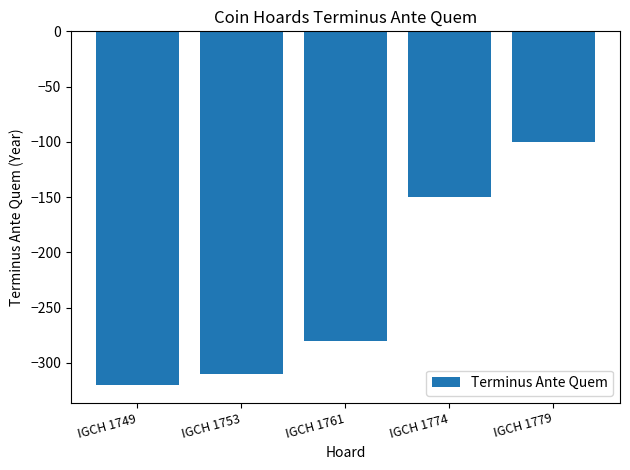

Which category has the highest value across all series?

IGCH 1779